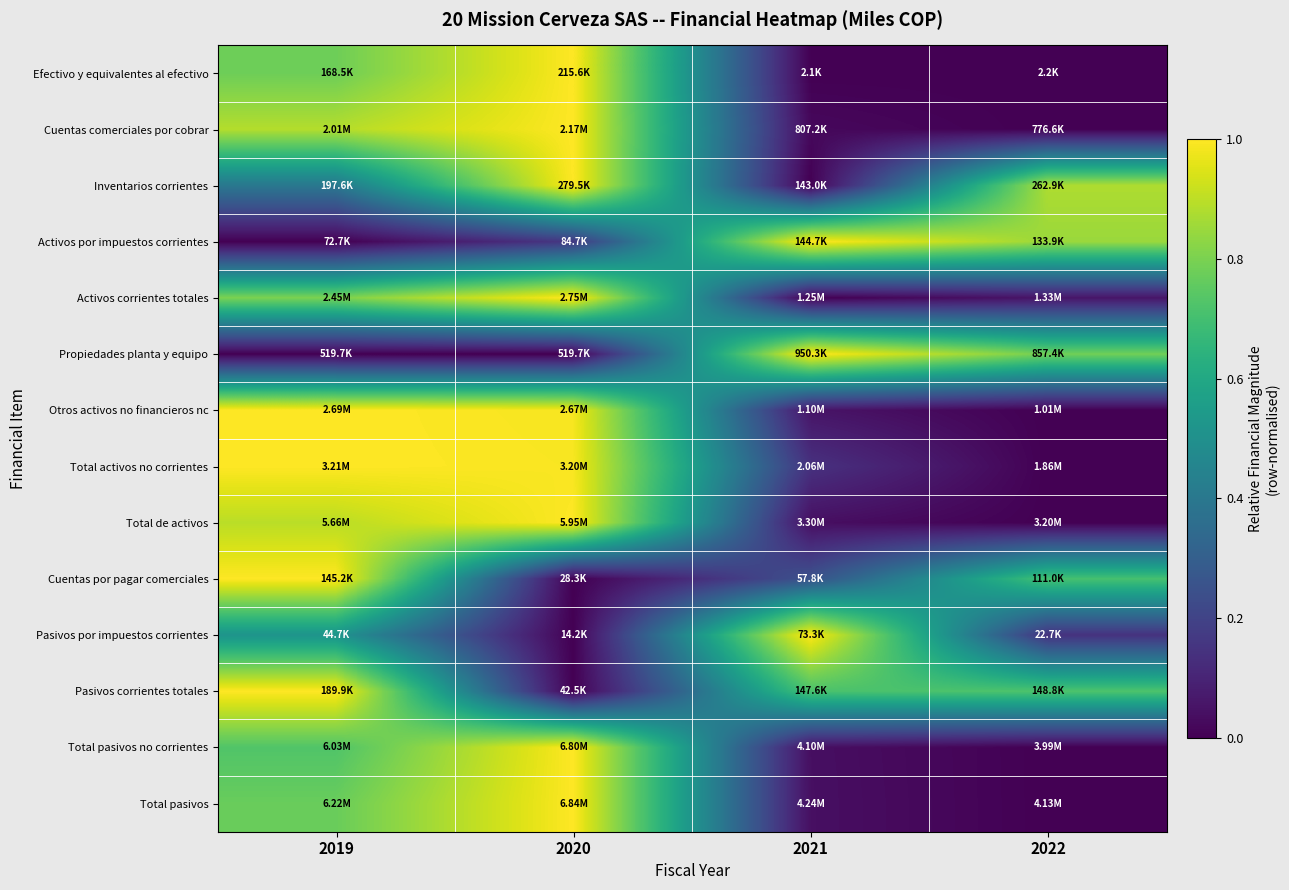

Reading left to right, list all the values displayed in this chart.

Efectivo y equivalentes al efectivo: 2019=0.8	2020=1.0	2021=0.0	2022=0.0
Cuentas comerciales por cobrar: 2019=0.9	2020=1.0	2021=0.0	2022=0.0
Inventarios corrientes: 2019=0.4	2020=1.0	2021=0.0	2022=0.9
Activos por impuestos corrientes: 2019=0.0	2020=0.2	2021=1.0	2022=0.8
Activos corrientes totales: 2019=0.8	2020=1.0	2021=0.0	2022=0.1
Propiedades planta y equipo: 2019=0.0	2020=0.0	2021=1.0	2022=0.8
Otros activos no financieros nc: 2019=1.0	2020=1.0	2021=0.1	2022=0.0
Total activos no corrientes: 2019=1.0	2020=1.0	2021=0.1	2022=0.0
Total de activos: 2019=0.9	2020=1.0	2021=0.0	2022=0.0
Cuentas por pagar comerciales: 2019=1.0	2020=0.0	2021=0.3	2022=0.7
Pasivos por impuestos corrientes: 2019=0.5	2020=0.0	2021=1.0	2022=0.1
Pasivos corrientes totales: 2019=1.0	2020=0.0	2021=0.7	2022=0.7
Total pasivos no corrientes: 2019=0.7	2020=1.0	2021=0.0	2022=0.0
Total pasivos: 2019=0.8	2020=1.0	2021=0.0	2022=0.0